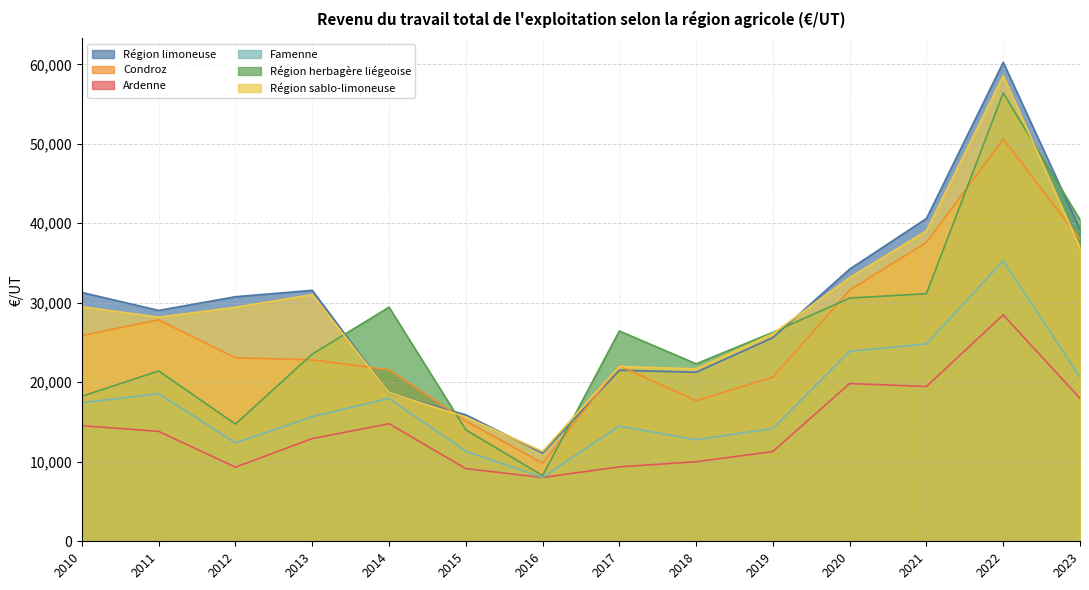

How many data points does each series have?

14